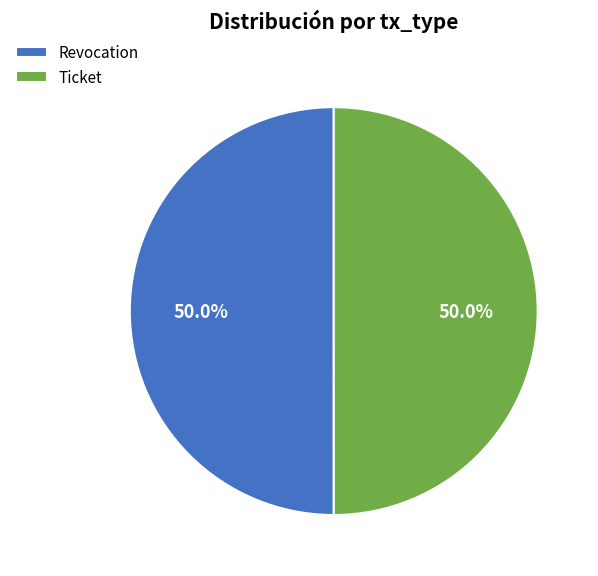

What percentage is the Ticket slice, to the nearest percent?

50%